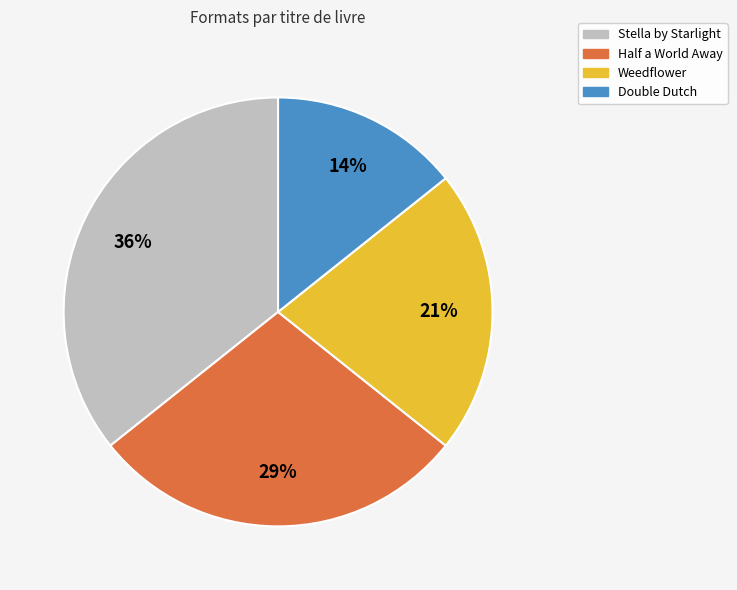

To the nearest percent, what percentage of the pie is Stella by Starlight?

36%